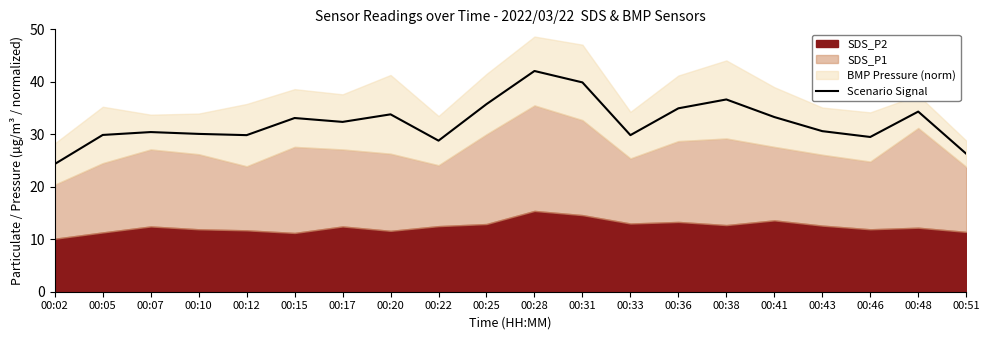

Is it true that Scenario Signal equals 29.5 at 00:46?

True